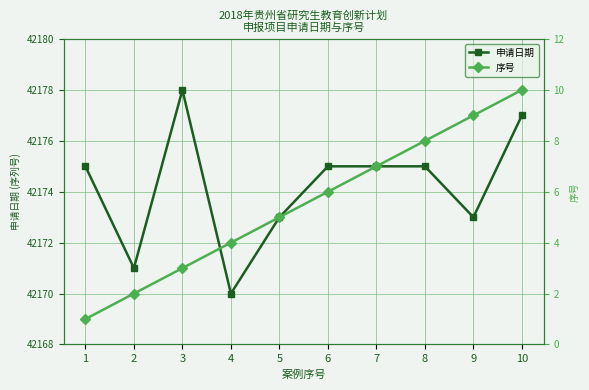

Is it true that 申请日期 equals 23956 at 8?

False